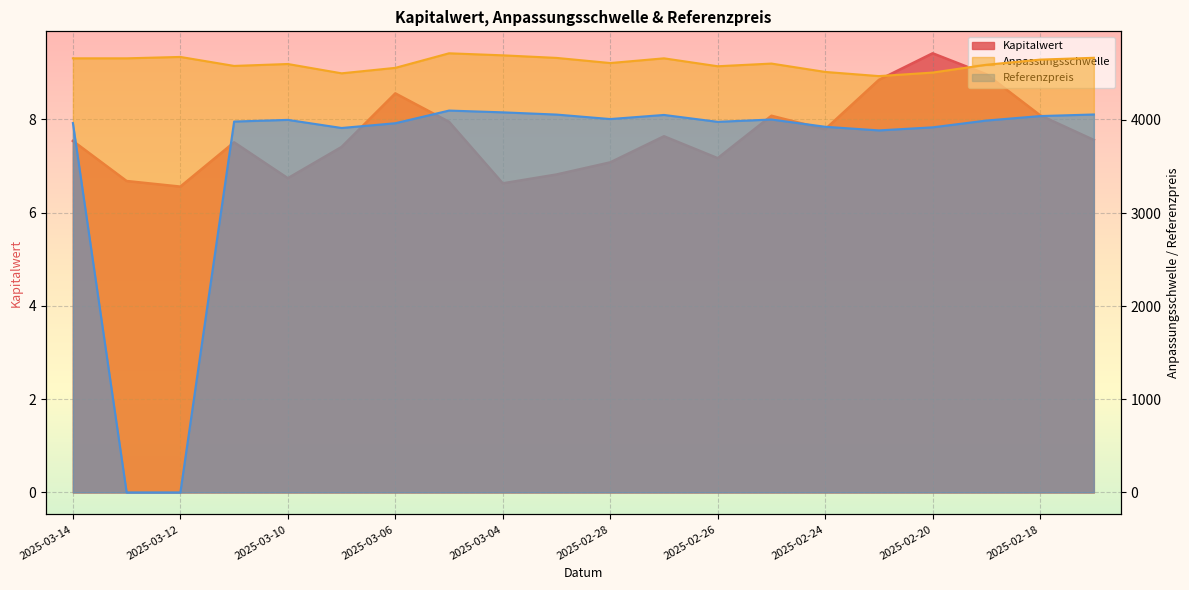

Reading left to right, what are all the values shown in this chart?

Kapitalwert: 7.5	6.7	6.6	7.5	6.7	7.4	8.6	8.0	6.6	6.8	7.1	7.6	7.2	8.1	7.8	8.8	9.4	9.0	8.1	7.6
Anpassungsschwelle: 4662.1	4662.1	4677.1	4580.4	4601.1	4501.1	4559.8	4716.1	4694.3	4666.7	4611.5	4662.1	4577.0	4605.8	4516.1	4471.2	4509.1	4593.1	4648.3	4667.9
Referenzpreis: 3967.0	0.0	0.0	3983.0	4001.0	3914.0	3965.0	4101.0	4082.0	4058.0	4010.0	4054.0	3980.0	4005.0	3927.0	3888.0	3921.0	3994.0	4042.0	4059.0